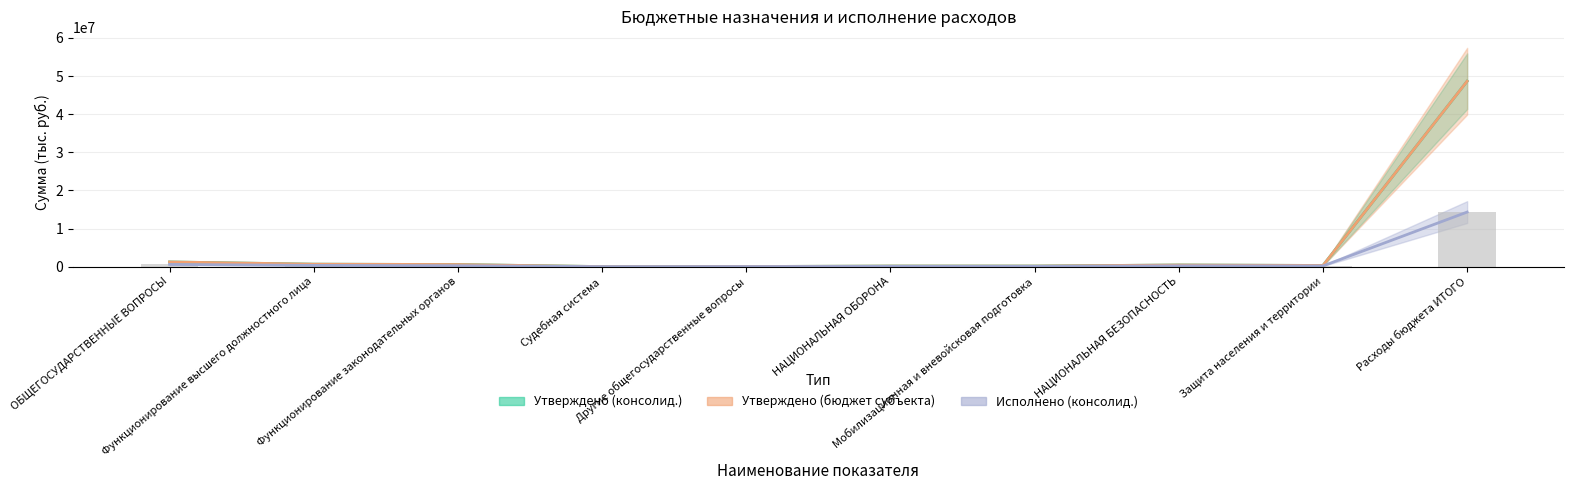

Reading left to right, transcribe all the data shown in this chart.

575881.6	322144.2	239413.4	0.0	14324.0	68503.0	68503.0	213220.0	184467.5	14314250.8